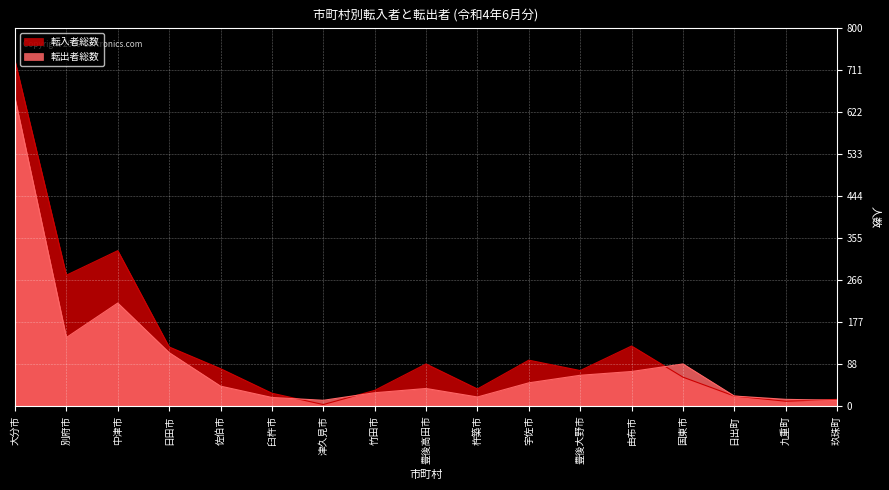

Reading left to right, transcribe all the data shown in this chart.

転入者総数: 731	277	329	125	79	27	3	33	89	36	97	75	127	61	21	10	14
転出者総数: 652	145	218	113	42	18	12	28	37	19	49	65	73	89	21	14	12